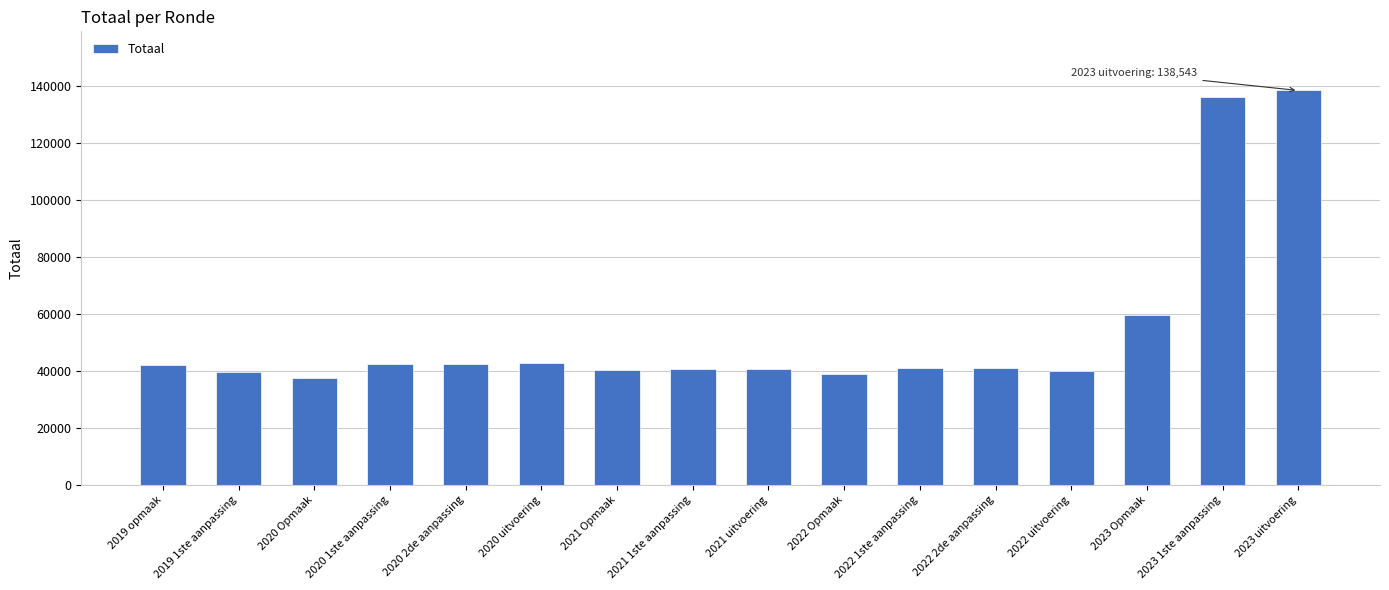

What is the value of the 5th bar from the left?

42489